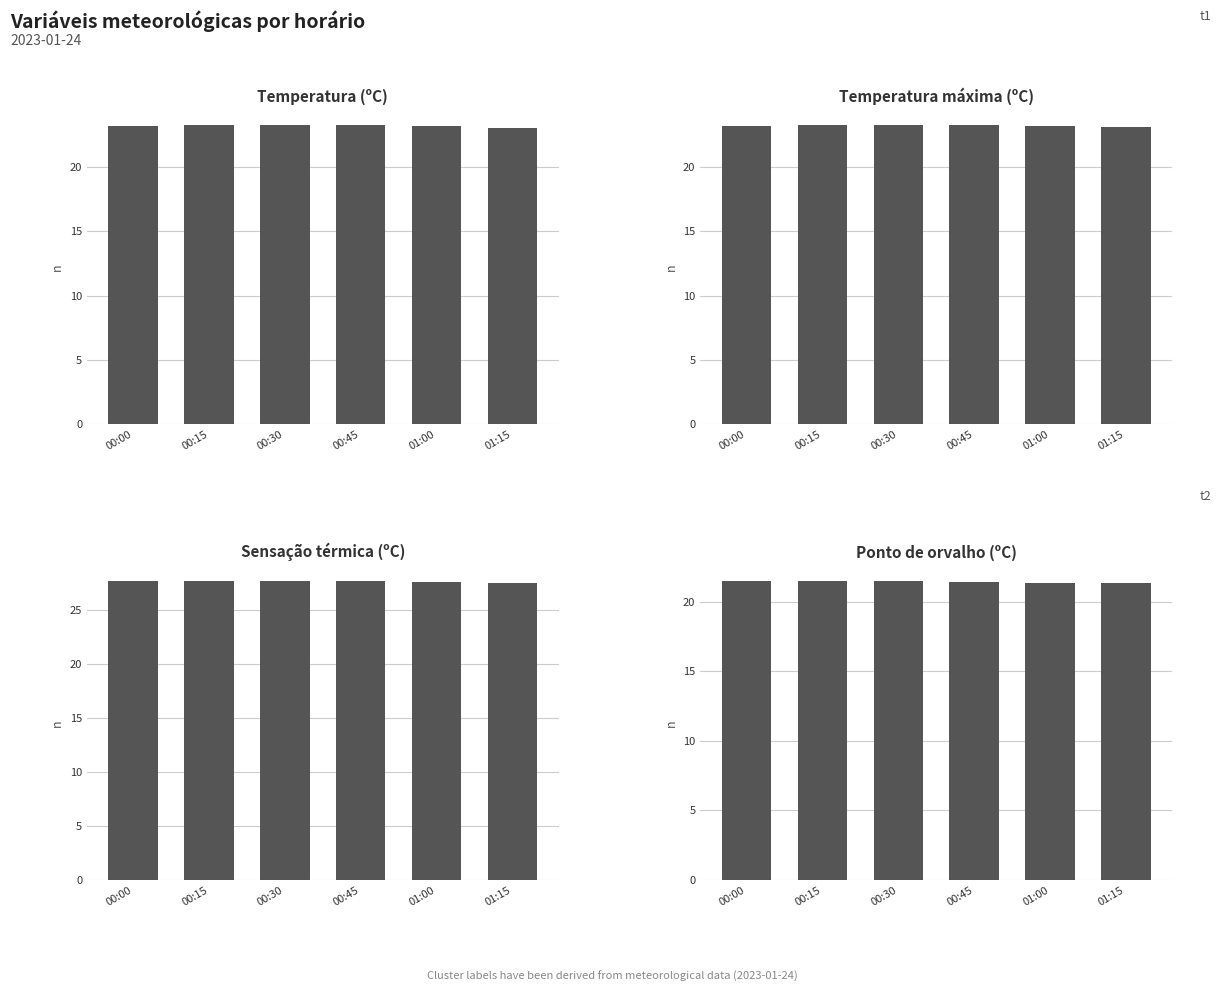

List the series in order of their peak value, lowest first.

Ponto de orvalho (ºC), Temperatura (ºC), Temperatura máxima (ºC), Sensação térmica (ºC)